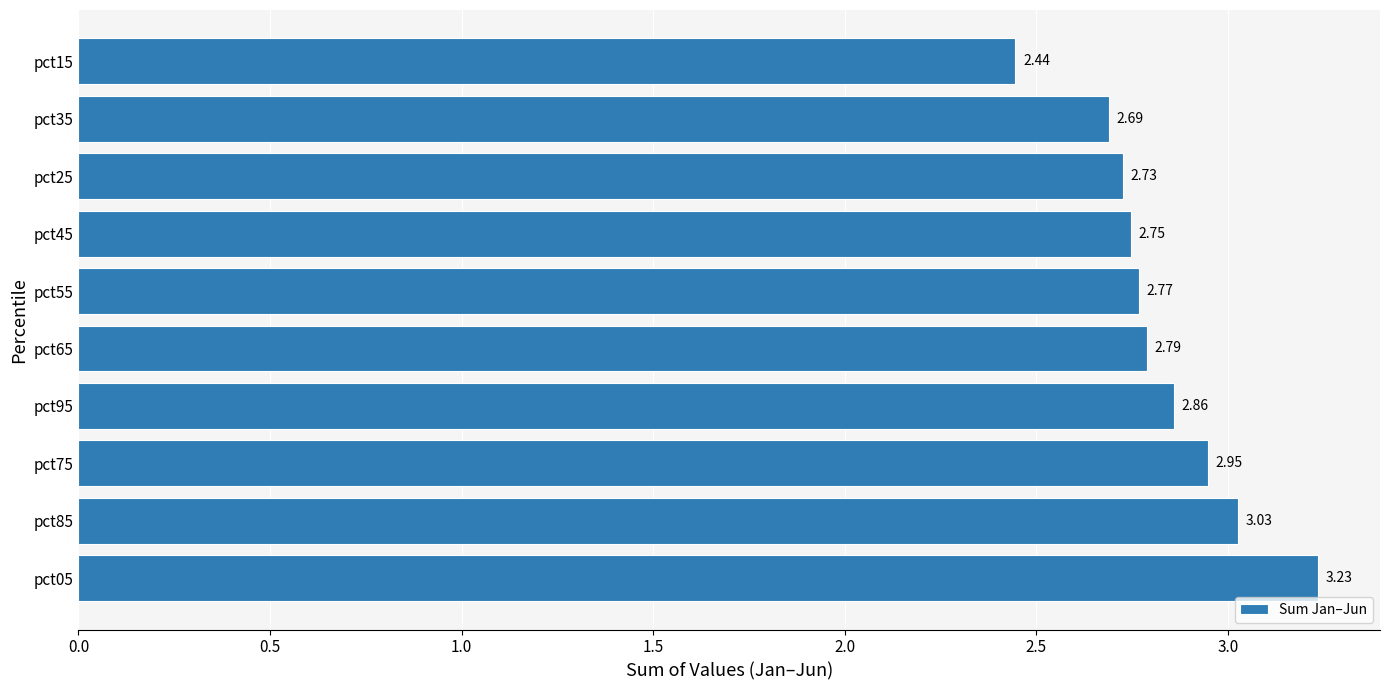

What is the difference between the maximum and second lowest values?

0.5